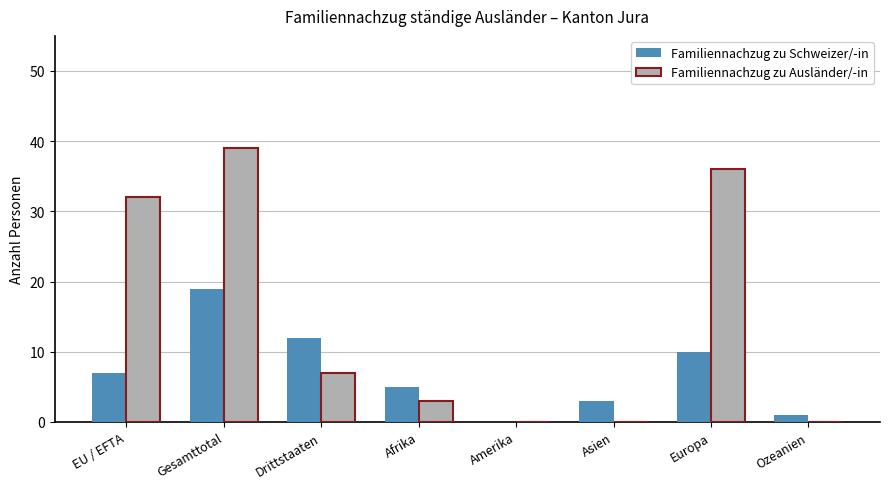

Is it true that Familiennachzug zu Schweizer/-in equals 3 at Asien?

True